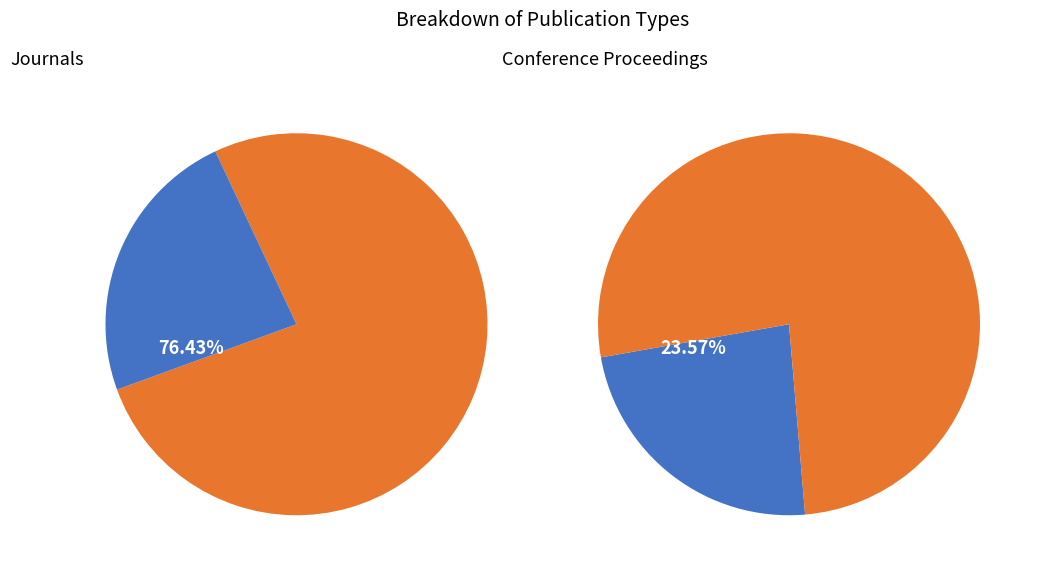

Which slice is the smallest?

conference and proceedings